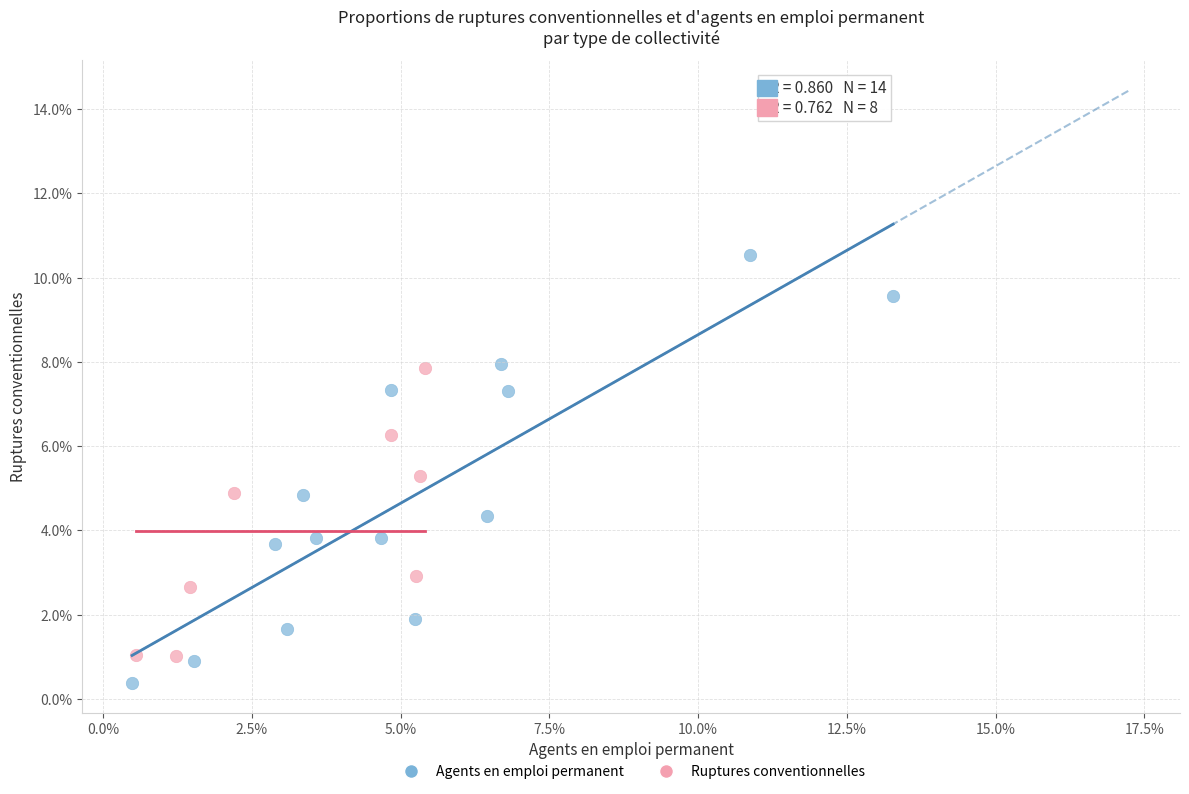

What are all the series names shown in the legend?

Agents en emploi permanent, Ruptures conventionnelles